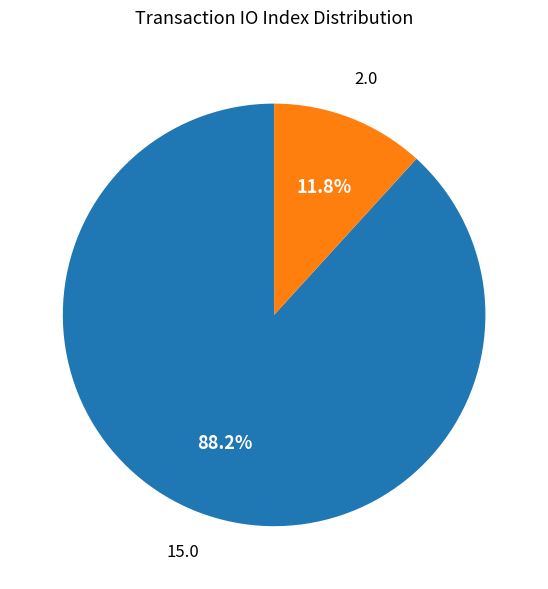

How many slices are in this pie chart?

2